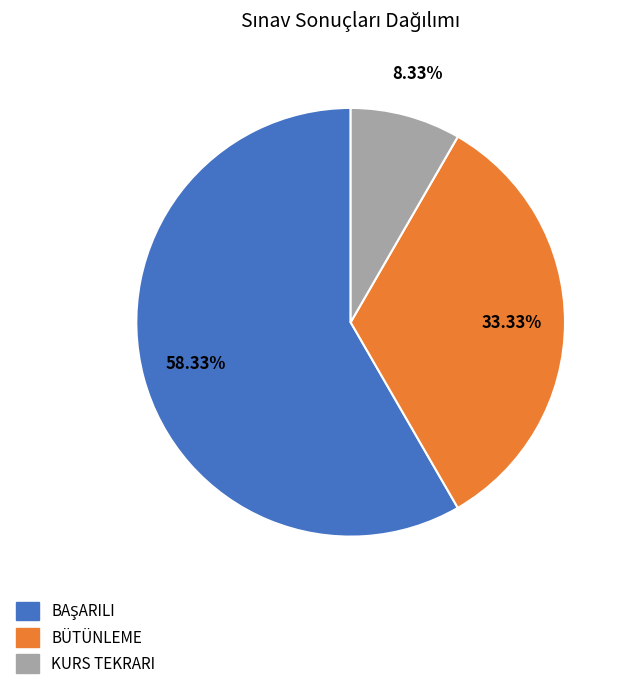

Does any single category account for the majority?

Yes